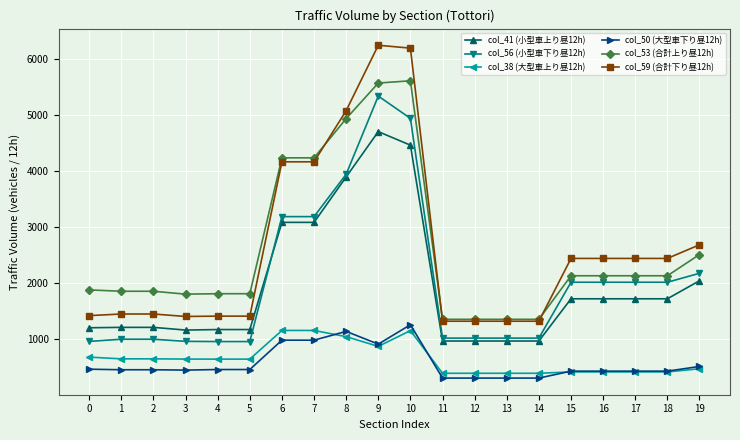

What is the greatest value displayed?

6255